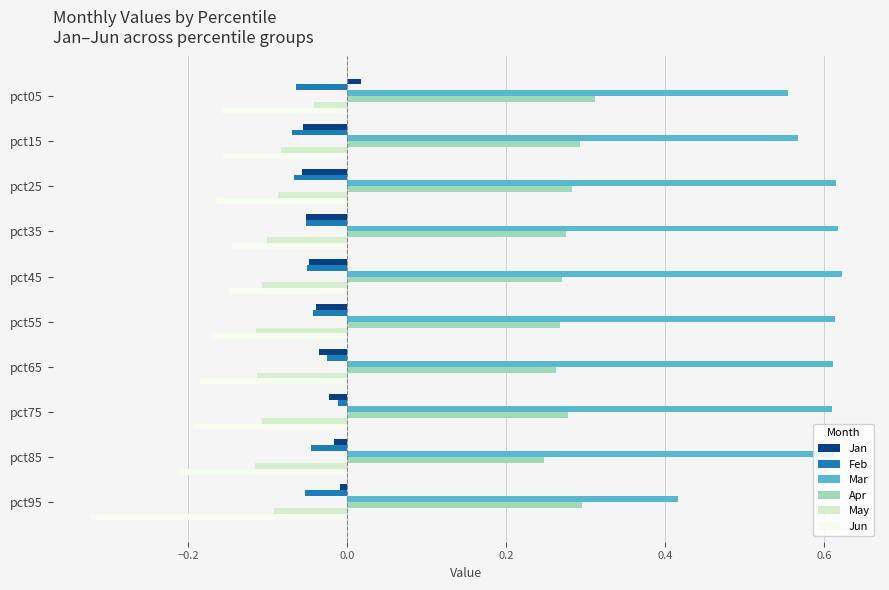

The value of Jun at pct75 is -0.2. True or false?

True